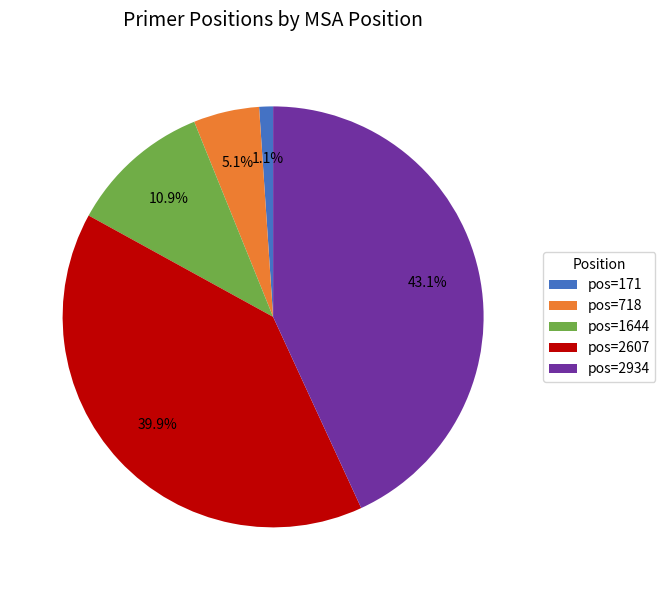

To the nearest percent, what is the difference between the largest and smallest slice percentages?

42%